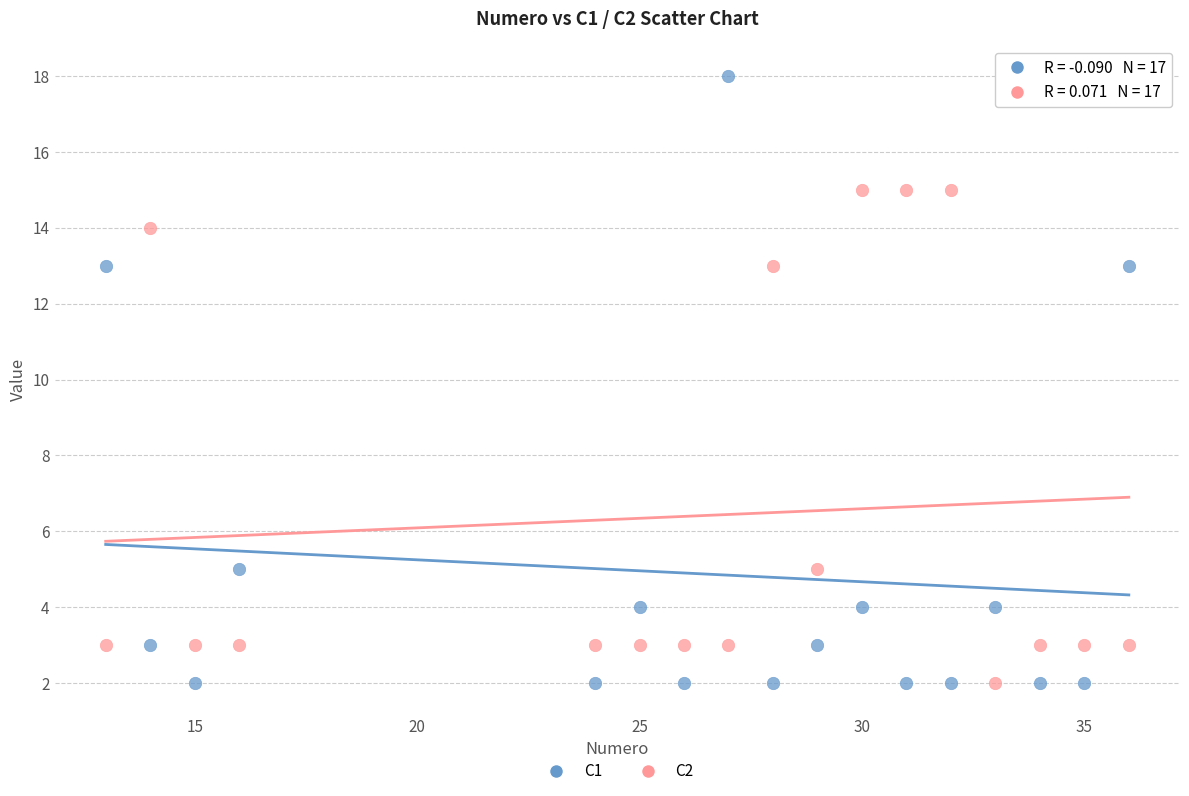

What is the X range (max minus min) for the scatter plot?

23